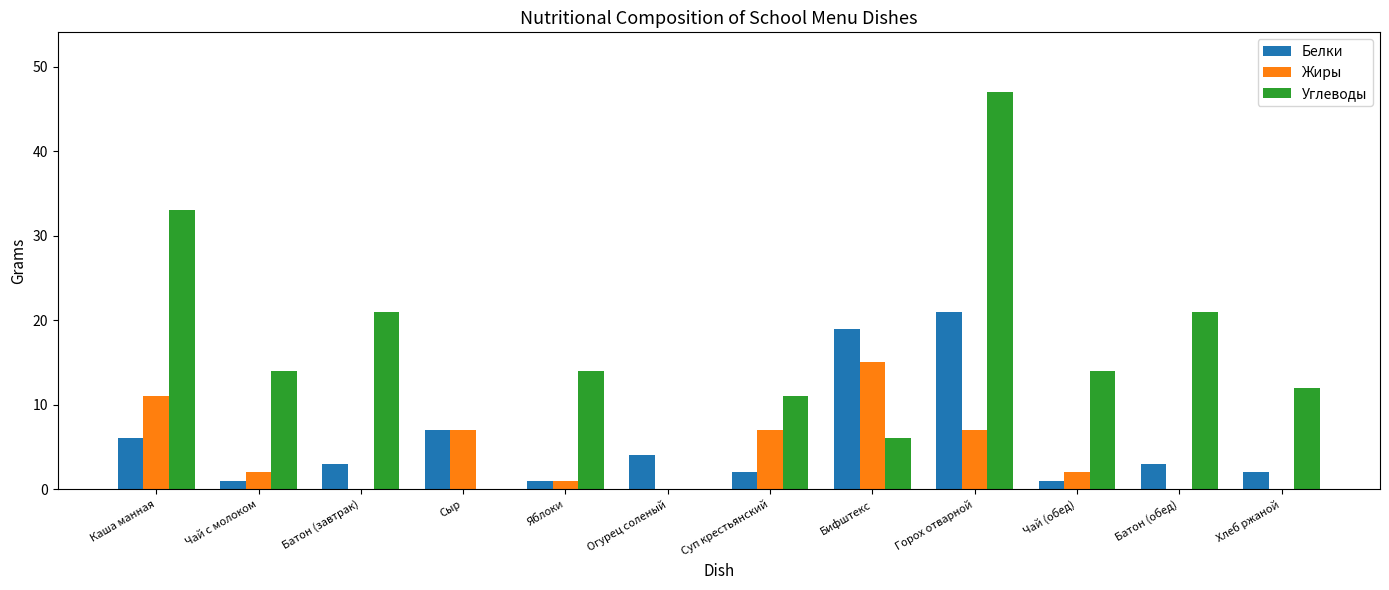

What is the sum of the Жиры values at Огурец соленый and Сыр?

7